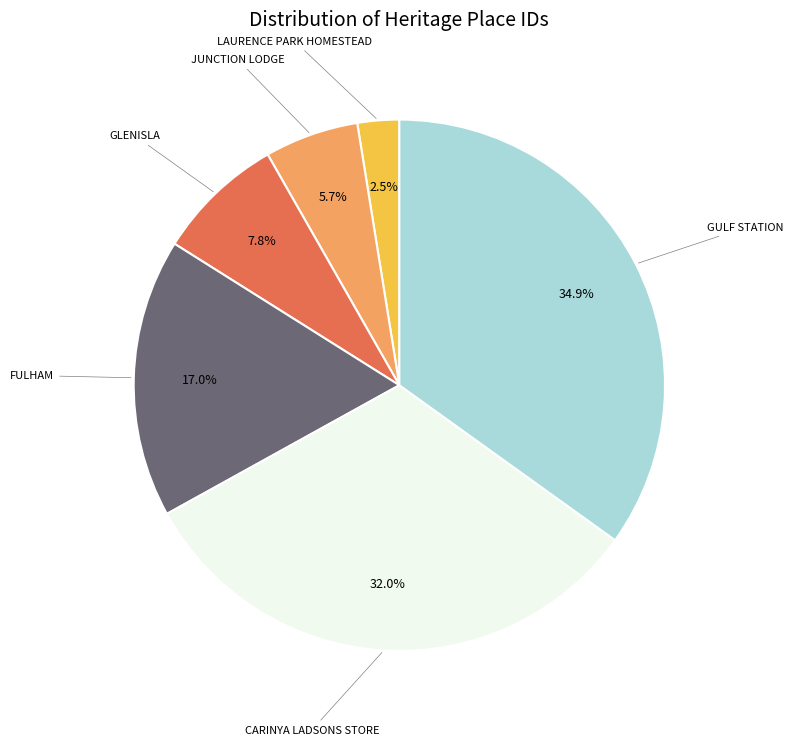

Is there a majority slice in this chart?

No